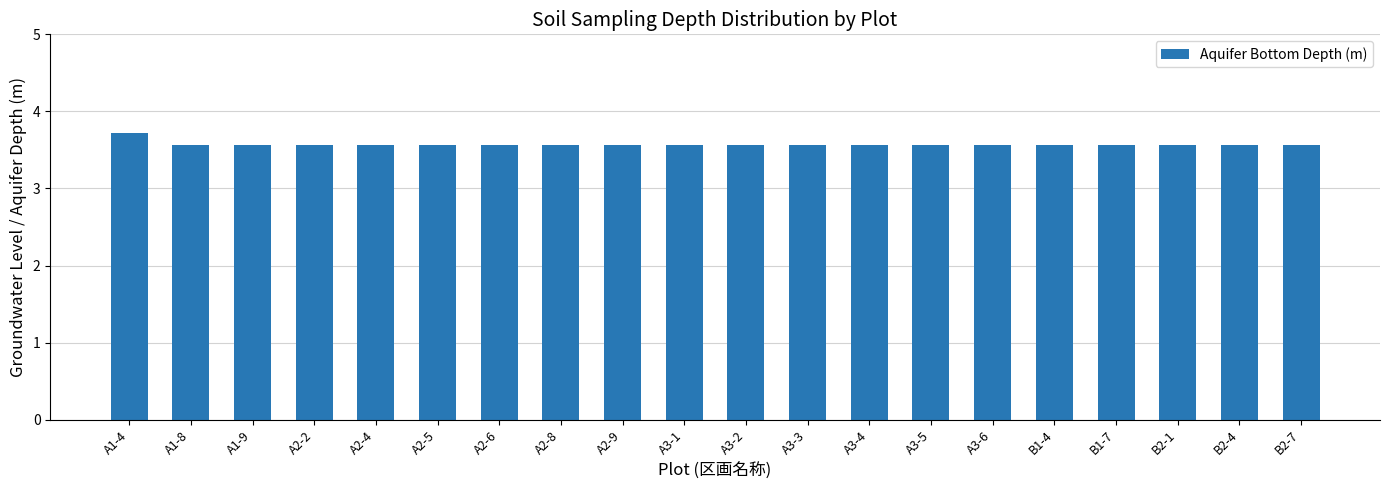

What is the label of the 18th bar from the left?

B2-1